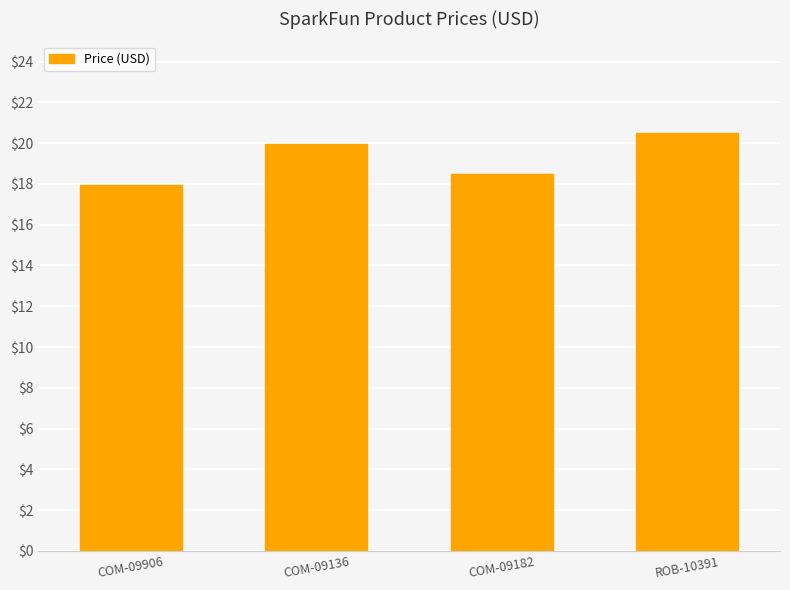

What is the value of the 3rd bar from the left?

18.5